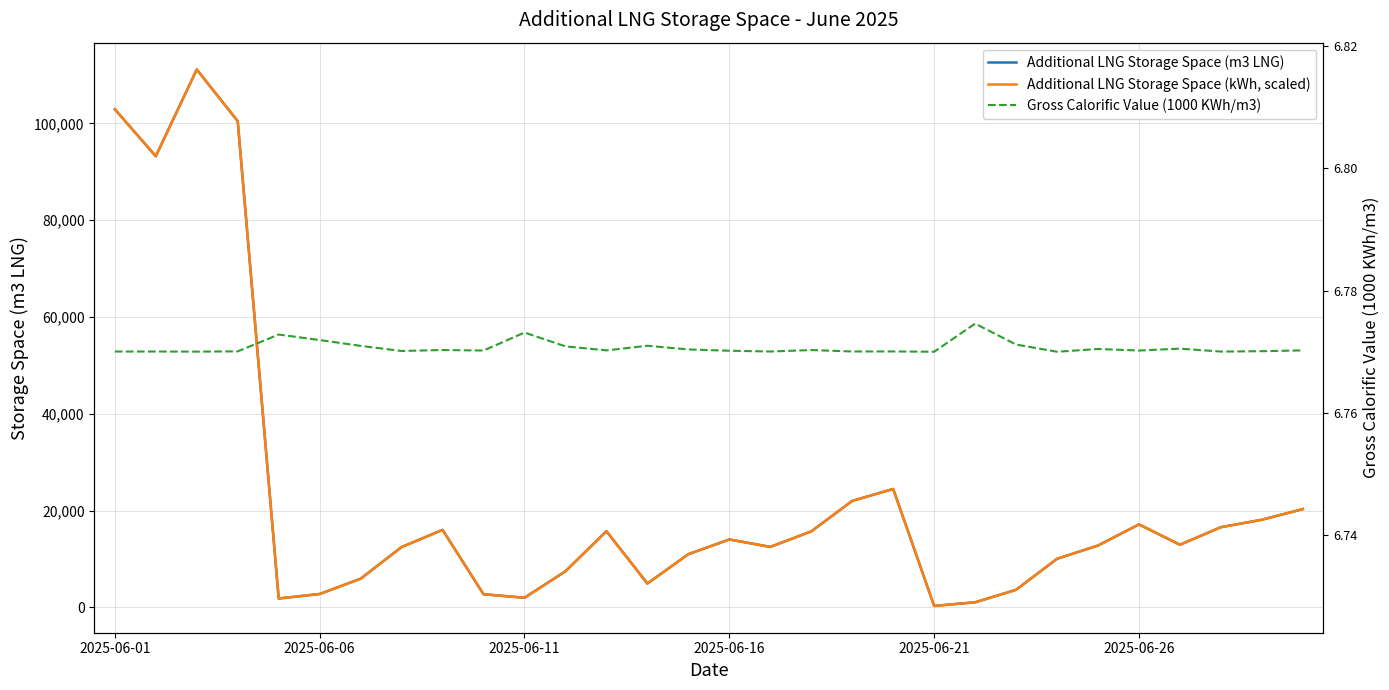

At how many categories does at least one series exceed 10559?

19